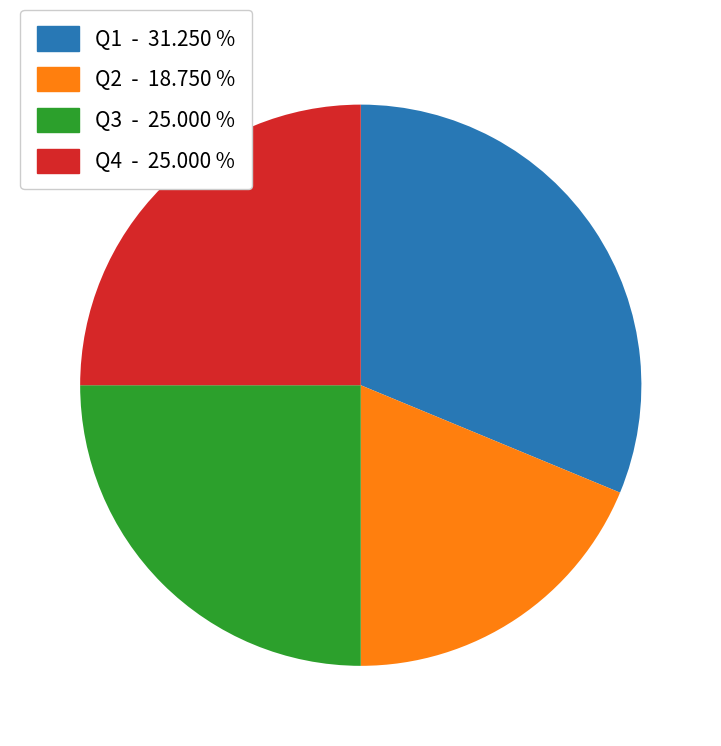

Is Q1 - 31.250 % the majority of the pie?

No